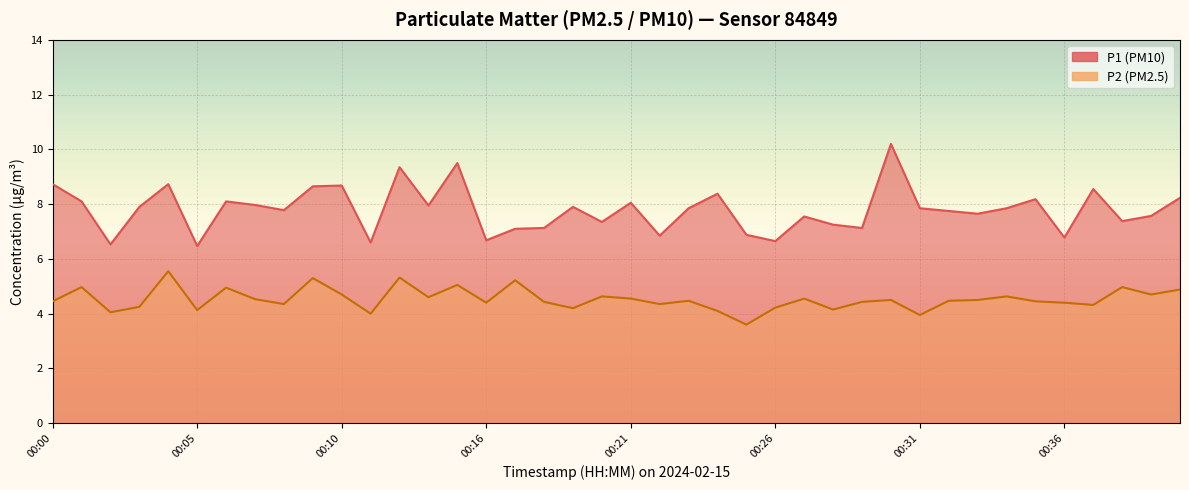

Which category has the highest value across all series?

00:30